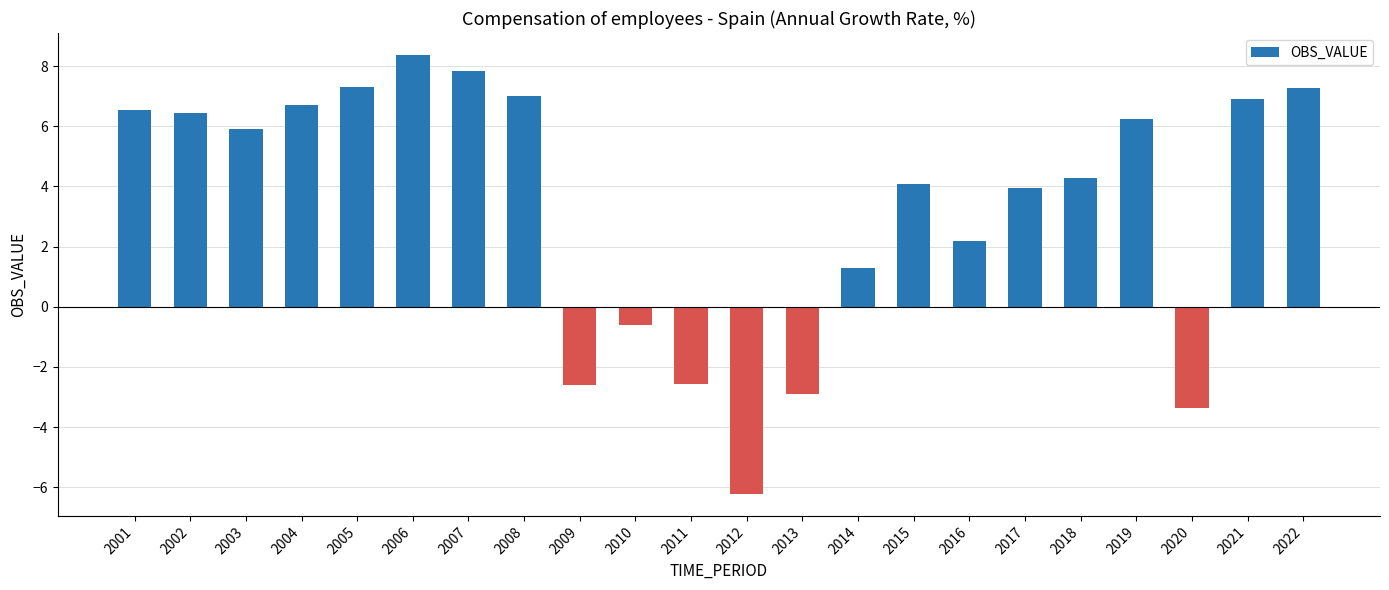

Reading left to right, what are all the values shown in this chart?

2001=6.5	2002=6.5	2003=5.9	2004=6.7	2005=7.3	2006=8.4	2007=7.8	2008=7.0	2009=-2.6	2010=-0.6	2011=-2.6	2012=-6.2	2013=-2.9	2014=1.3	2015=4.1	2016=2.2	2017=4.0	2018=4.3	2019=6.2	2020=-3.4	2021=6.9	2022=7.3